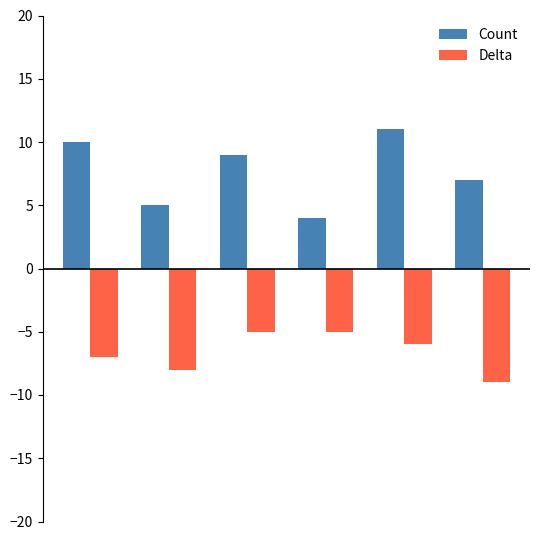

Count the number of data series in this chart.

2